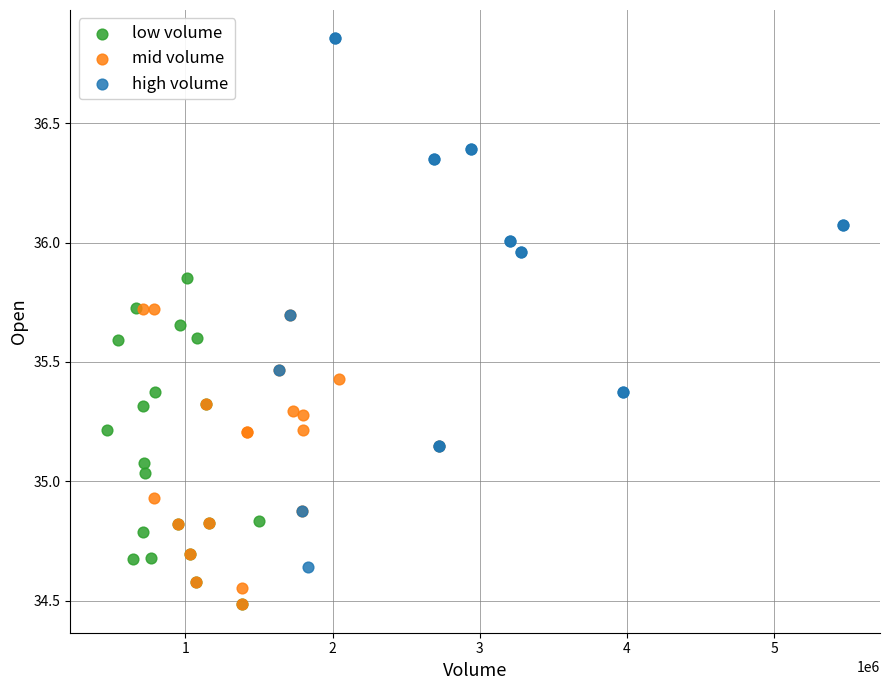

Which series has the largest Y range (max minus min)?

high volume